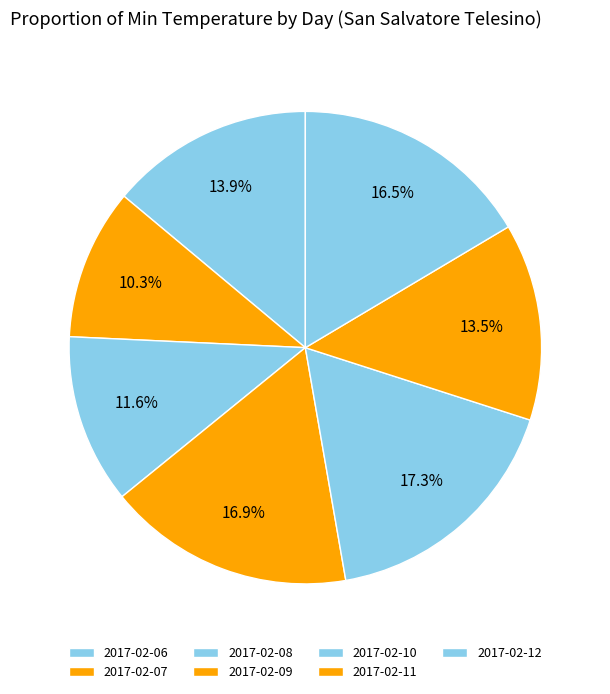

What percentage is the 2017-02-10 slice, to the nearest percent?

17%